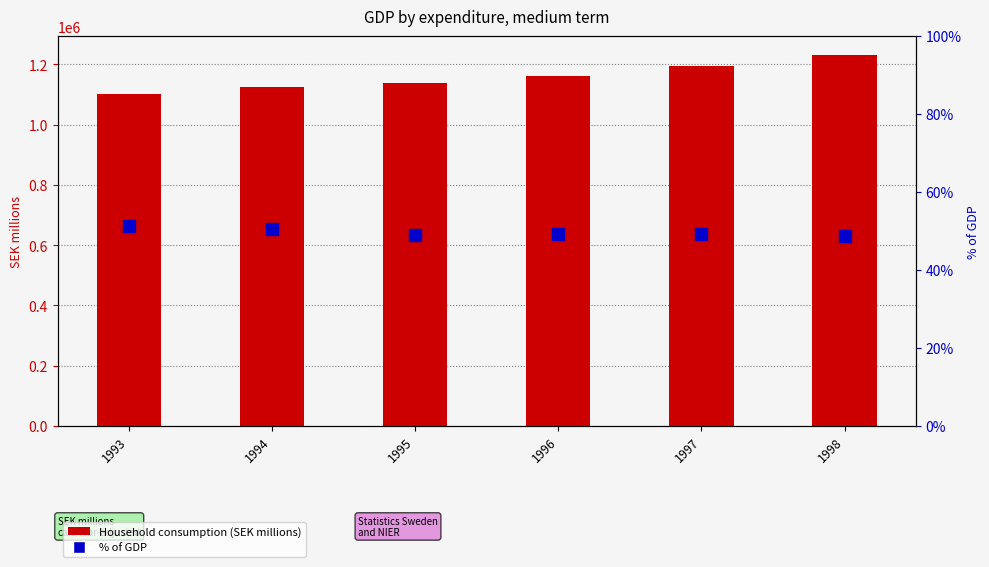

Rank the series at 1996 from lowest to highest value.

% of GDP, Household consumption expenditure